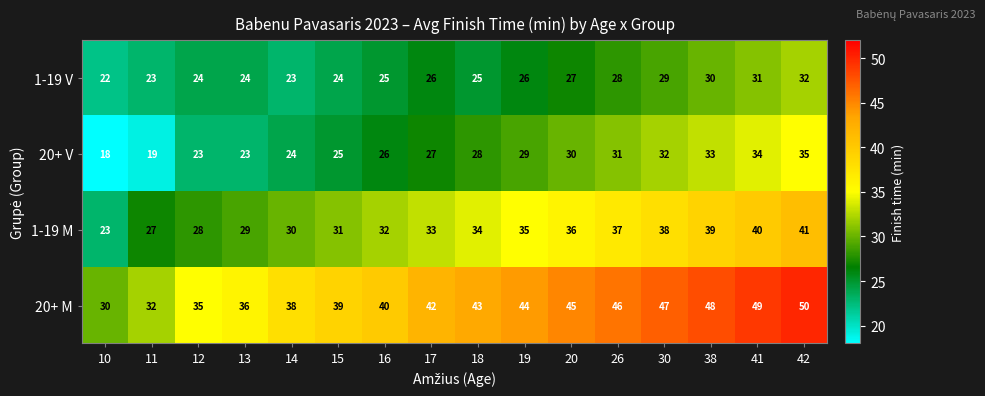

What value does the 20+ V series have at 16, to the nearest 10?

30